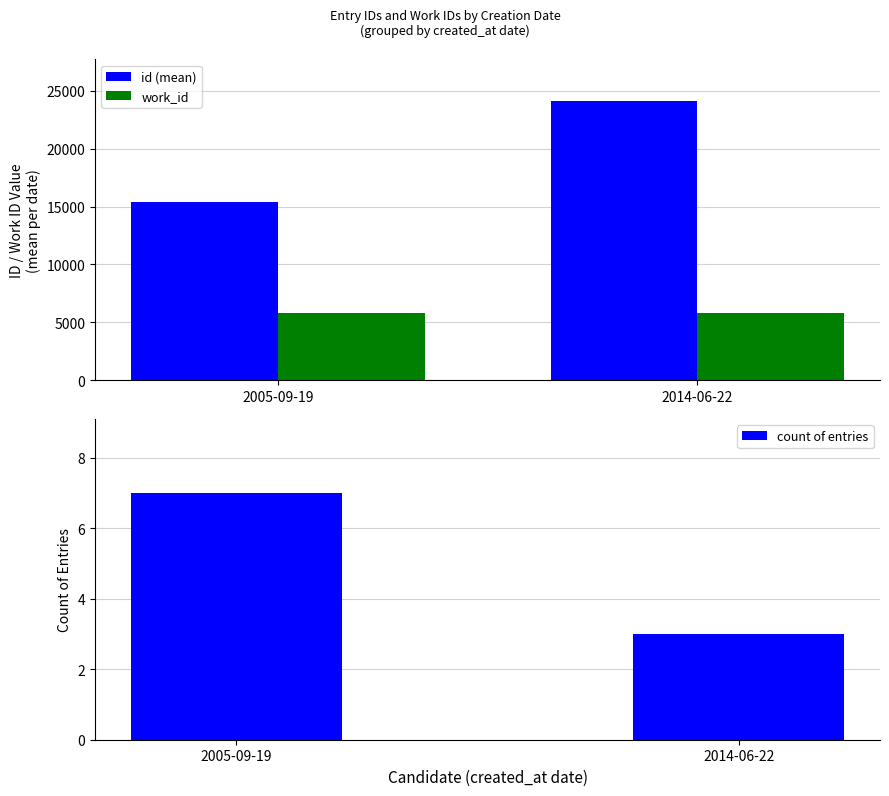

At which label does id (mean) reach its peak?

2014-06-22